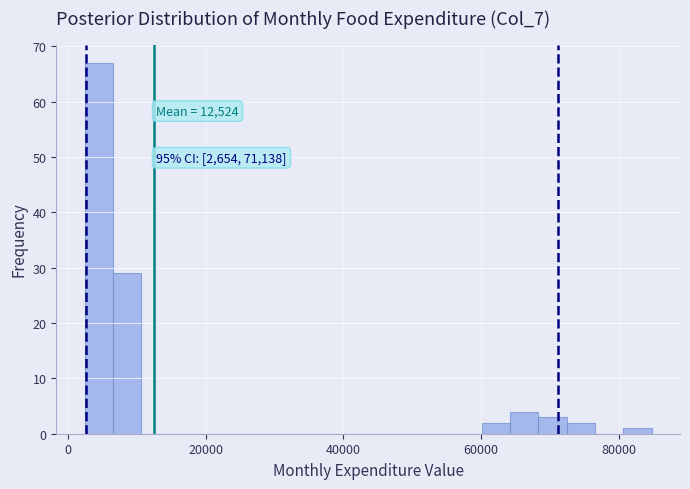

Read against the x-axis, roughly where is the centre of the tallest bar?

4000